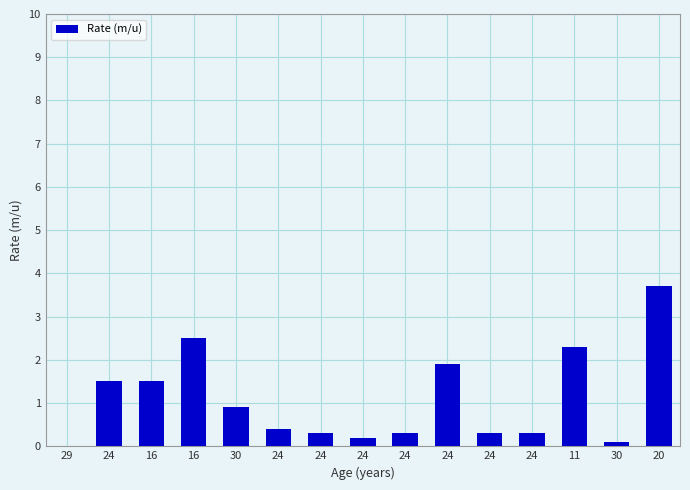

How many distinct data groups are displayed?

1